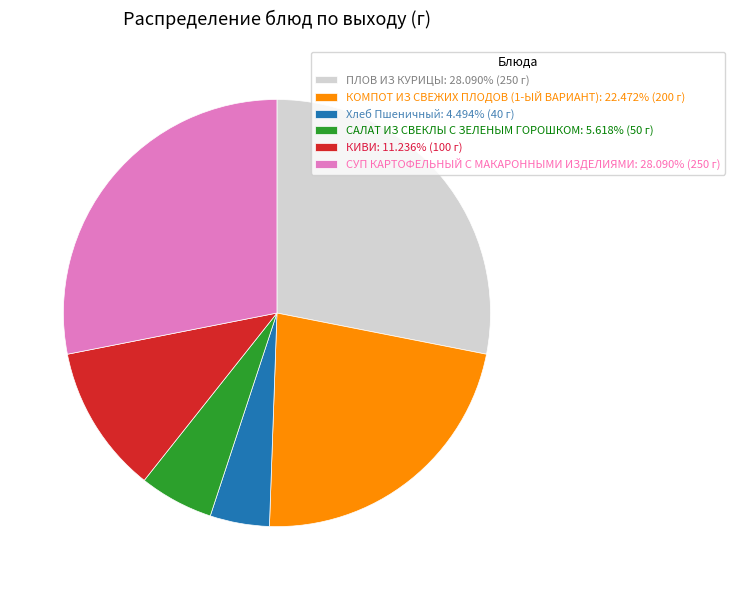

Which slice is the smallest?

Хлеб Пшеничный